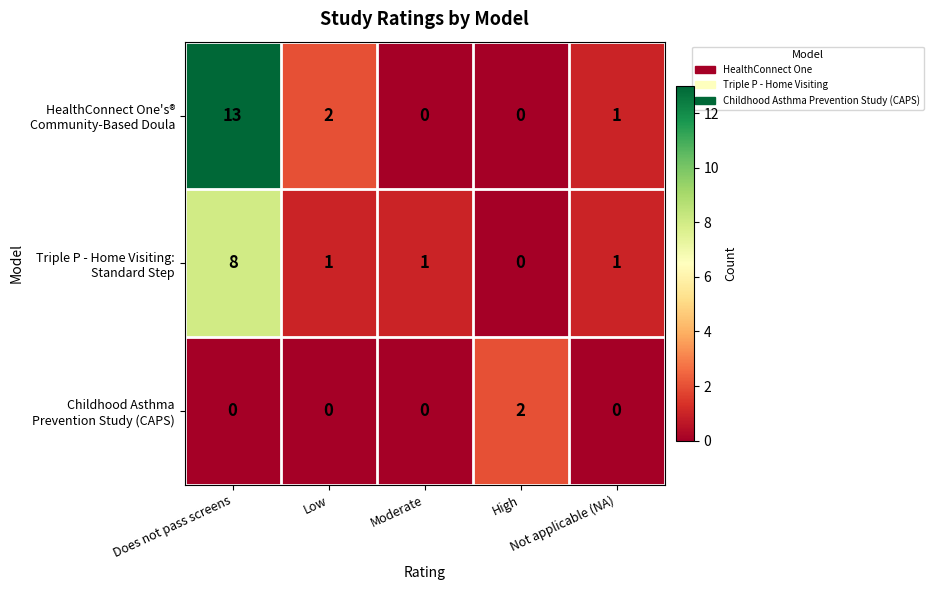

Count the number of data series in this chart.

3